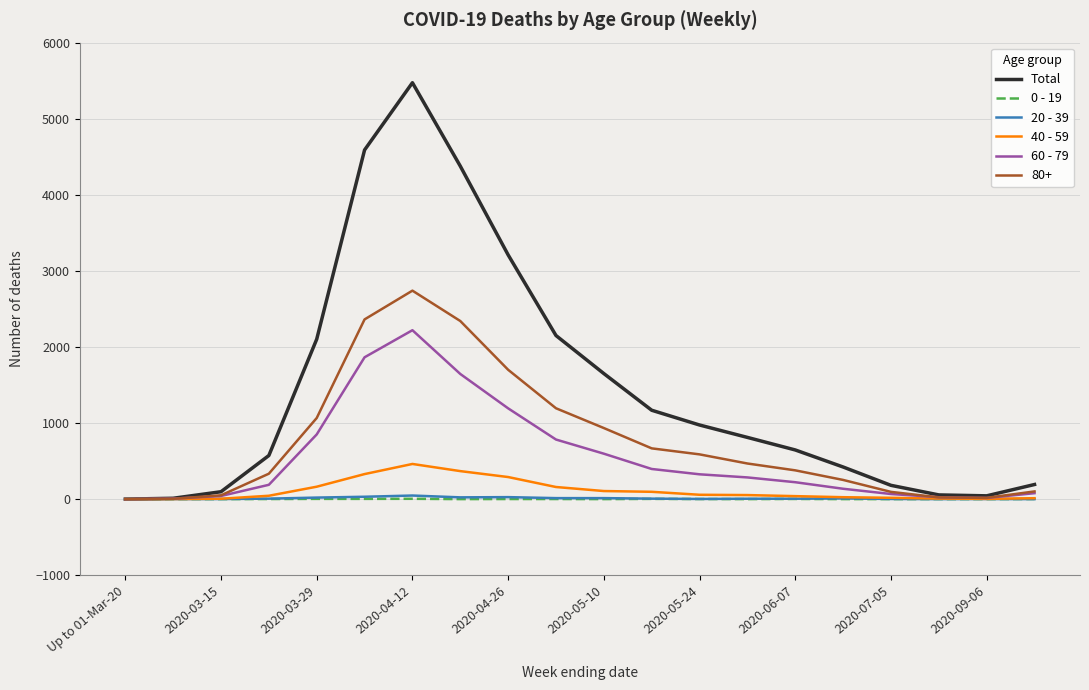

Which series has the largest total across all categories?

Total